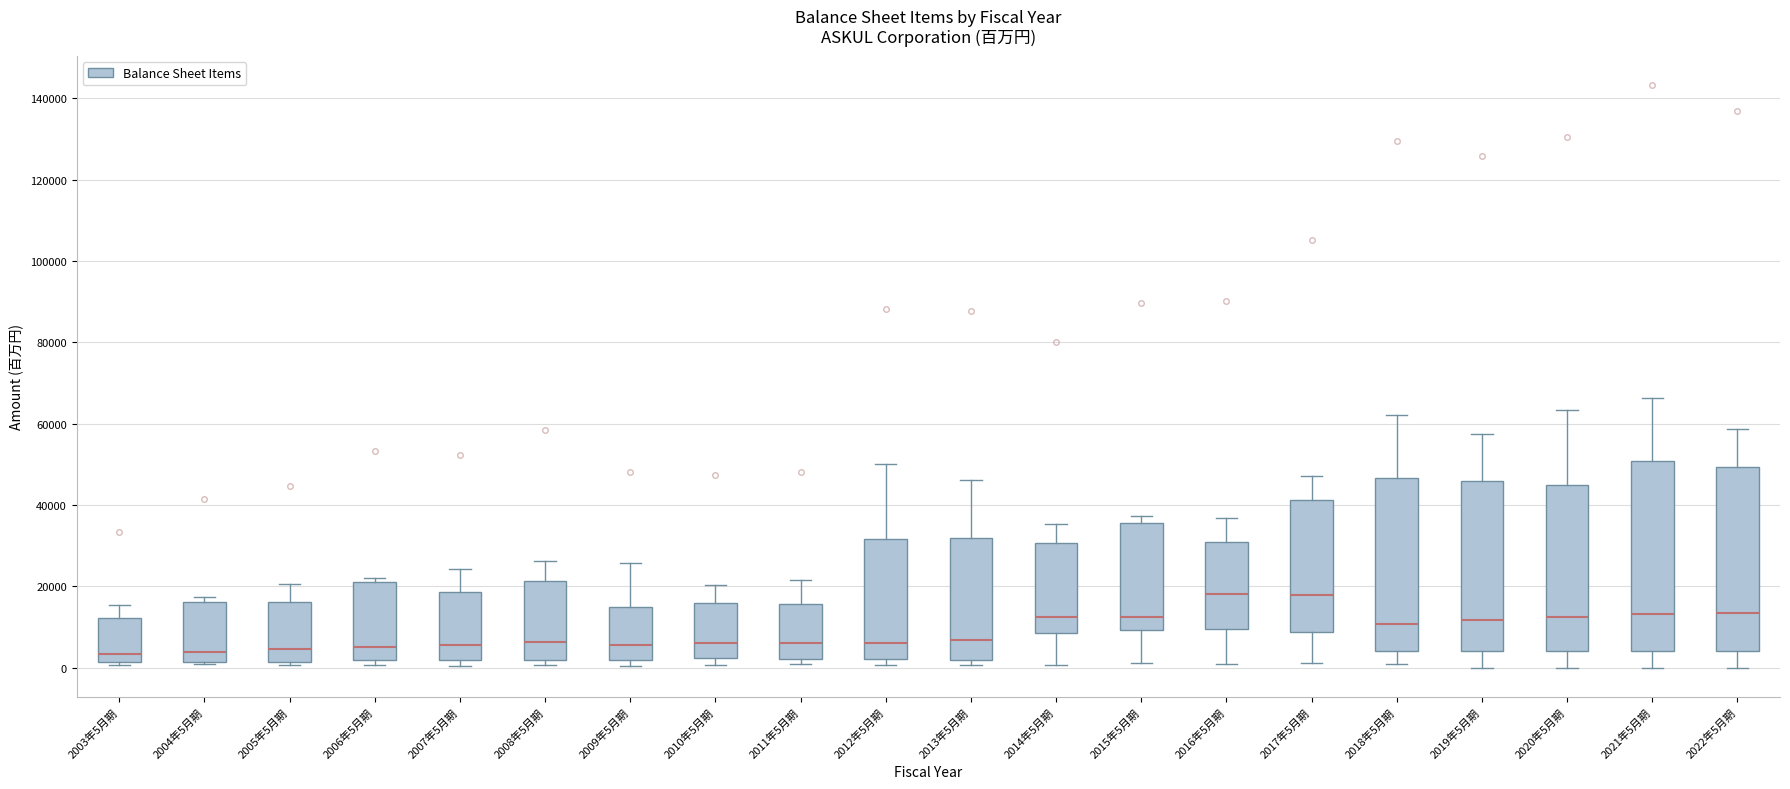

Reading left to right, read every box against the y-axis: the position of its median line, the range the box covers, and the ends of its whiskers. The values are not printed on the chart, so give them approximately, as read against the axis.

2003年5月期: median 4000, box 2000 to 12000, whiskers 0 to 16000
2004年5月期: median 4000, box 2000 to 16000, whiskers 0 to 18000
2005年5月期: median 4000, box 2000 to 16000, whiskers 0 to 20000
2006年5月期: median 6000, box 2000 to 22000, whiskers 0 to 22000 (just above the box's upper edge)
2007年5月期: median 6000, box 2000 to 18000, whiskers 0 to 24000
2008年5月期: median 6000, box 2000 to 22000, whiskers 0 to 26000
2009年5月期: median 6000, box 2000 to 14000, whiskers 0 to 26000
2010年5月期: median 6000, box 2000 to 16000, whiskers 0 to 20000
2011年5月期: median 6000, box 2000 to 16000, whiskers 0 to 22000
2012年5月期: median 6000, box 2000 to 32000, whiskers 0 to 50000
2013年5月期: median 6000, box 2000 to 32000, whiskers 0 to 46000
2014年5月期: median 12000, box 8000 to 30000, whiskers 0 to 36000
2015年5月期: median 12000, box 10000 to 36000, whiskers 2000 to 38000
2016年5月期: median 18000, box 10000 to 30000, whiskers 0 to 36000
2017年5月期: median 18000, box 8000 to 42000, whiskers 2000 to 48000
2018年5月期: median 10000, box 4000 to 46000, whiskers 0 to 62000
2019年5月期: median 12000, box 4000 to 46000, whiskers 0 to 58000
2020年5月期: median 12000, box 4000 to 44000, whiskers 0 to 64000
2021年5月期: median 14000, box 4000 to 50000, whiskers 0 to 66000
2022年5月期: median 14000, box 4000 to 50000, whiskers 0 to 58000